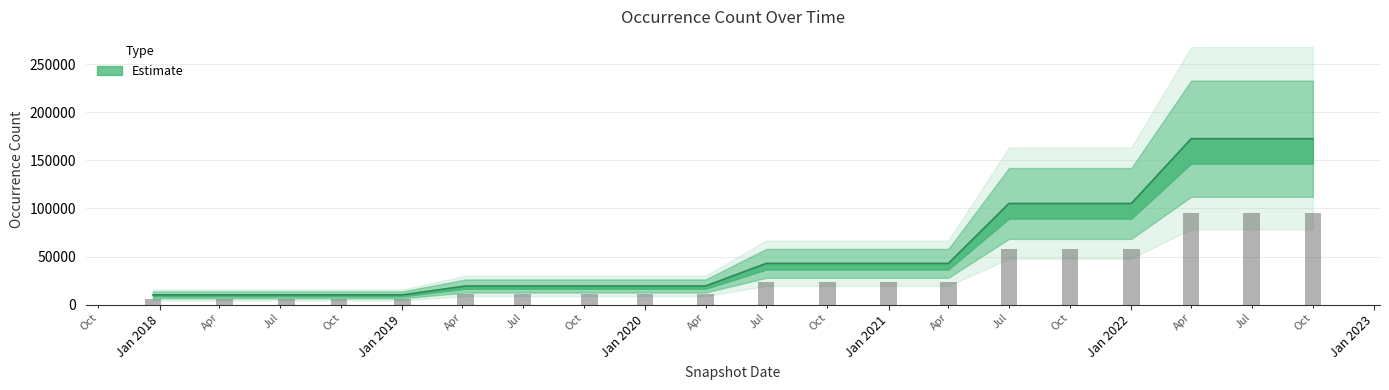

What is the smallest value displayed?

10184